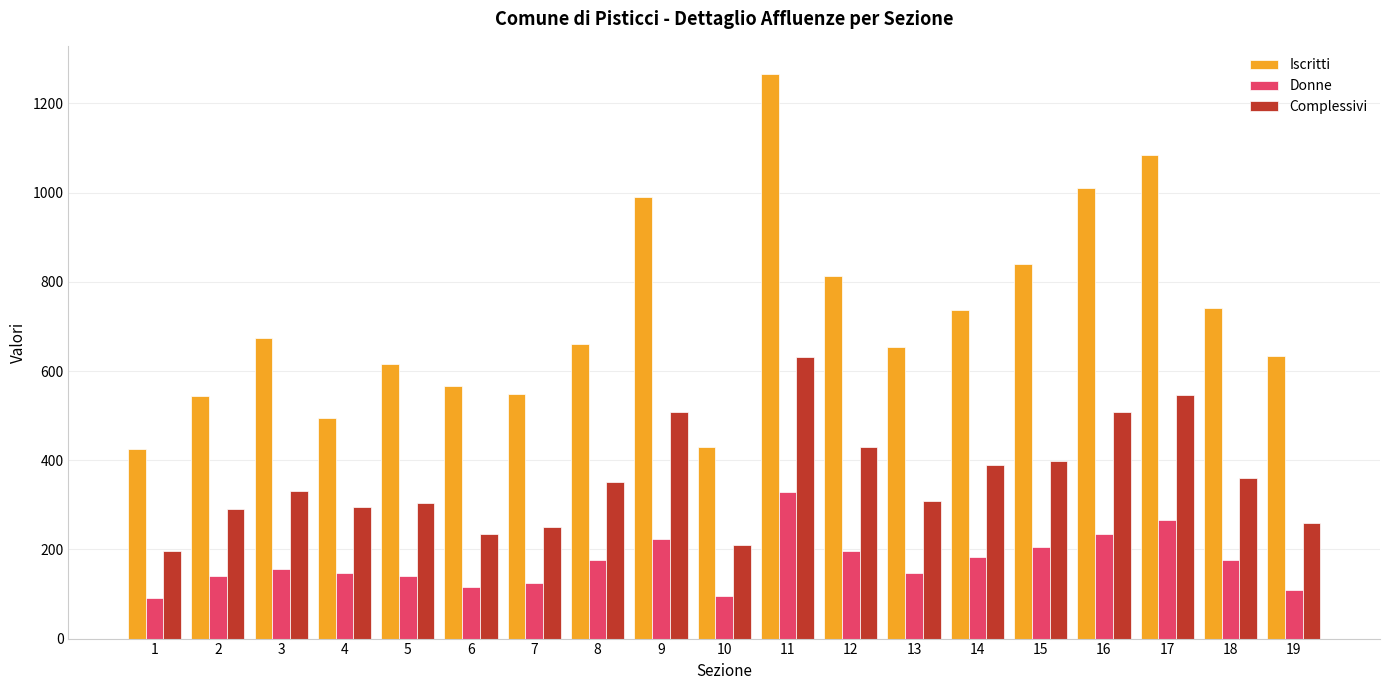

What is the average value of the Donne series?

171